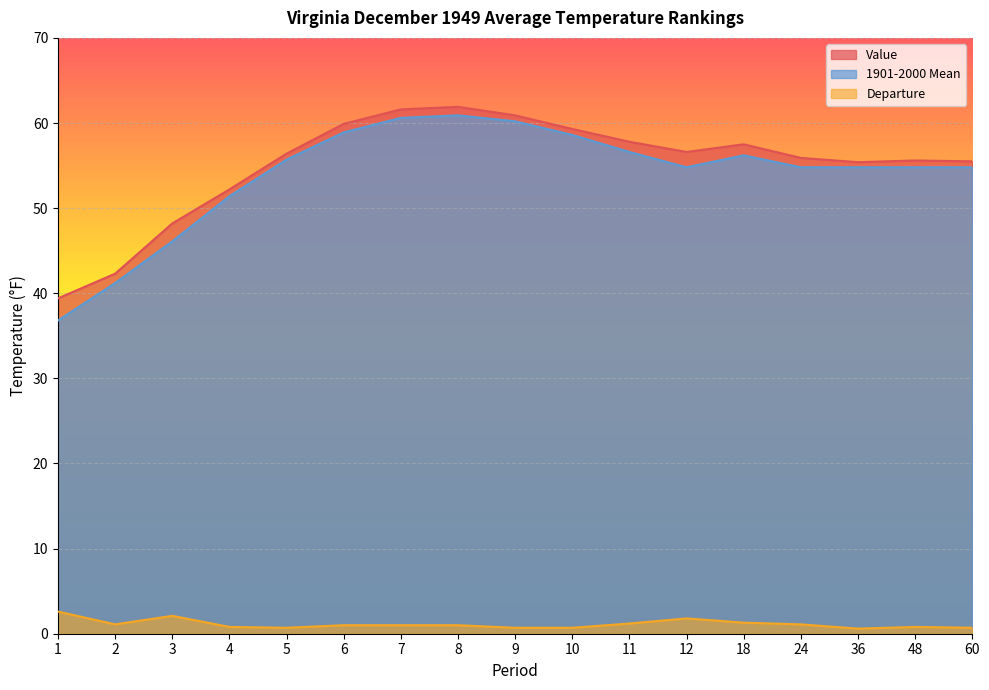

What is the value of the Value point at the 1st from the left?

39.4